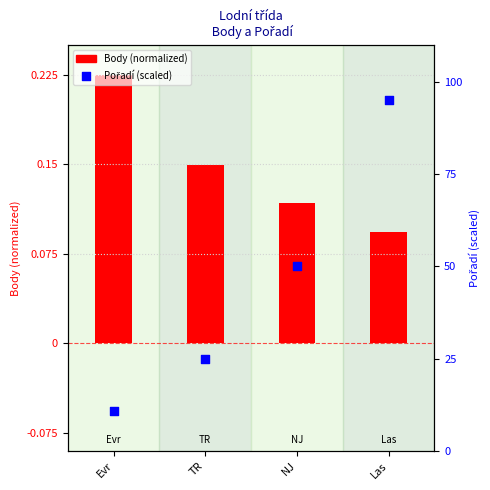

What are all the series names shown in the legend?

Body (normalized), Pořadí (scaled)